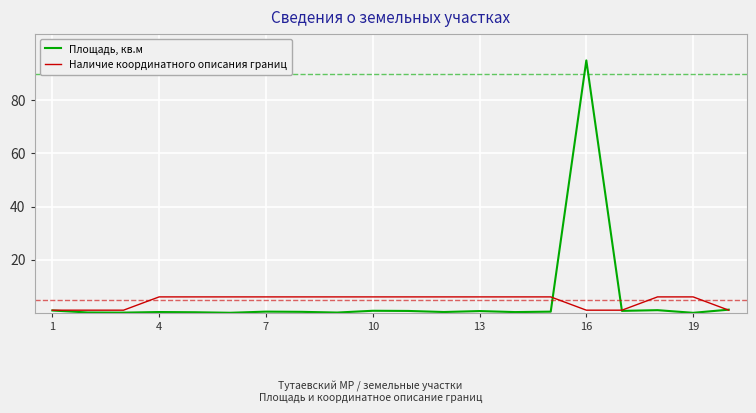

How many lines are shown in the chart?

2